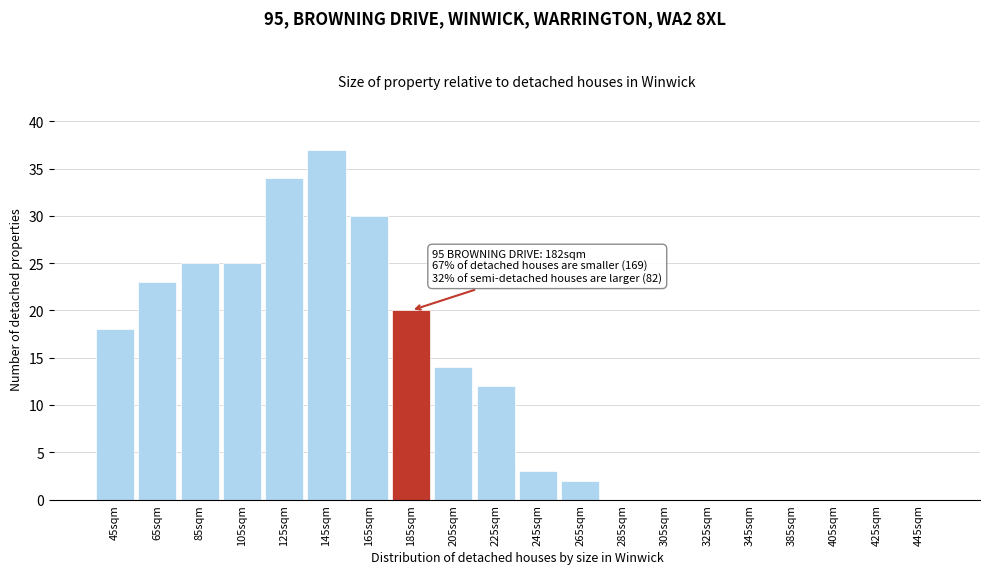

Reading left to right, extract all data points from this chart.

45sqm=18	65sqm=23	85sqm=25	105sqm=25	125sqm=34	145sqm=37	165sqm=30	185sqm=20	205sqm=14	225sqm=12	245sqm=3	265sqm=2	285sqm=0	305sqm=0	325sqm=0	345sqm=0	385sqm=0	405sqm=0	425sqm=0	445sqm=0